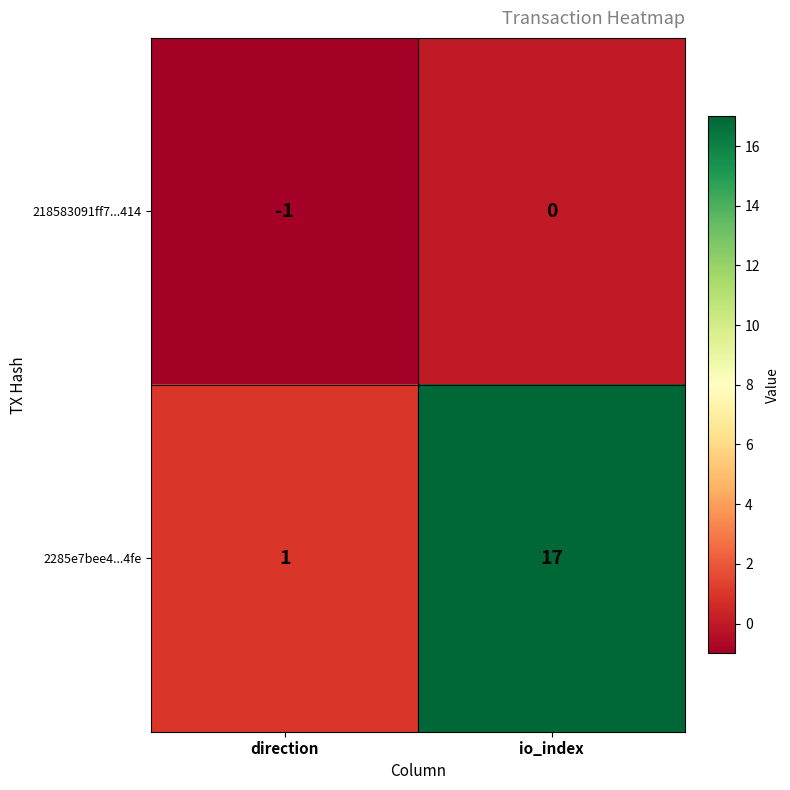

The value of 2285e7bee4...4fe at io_index is 22. True or false?

False